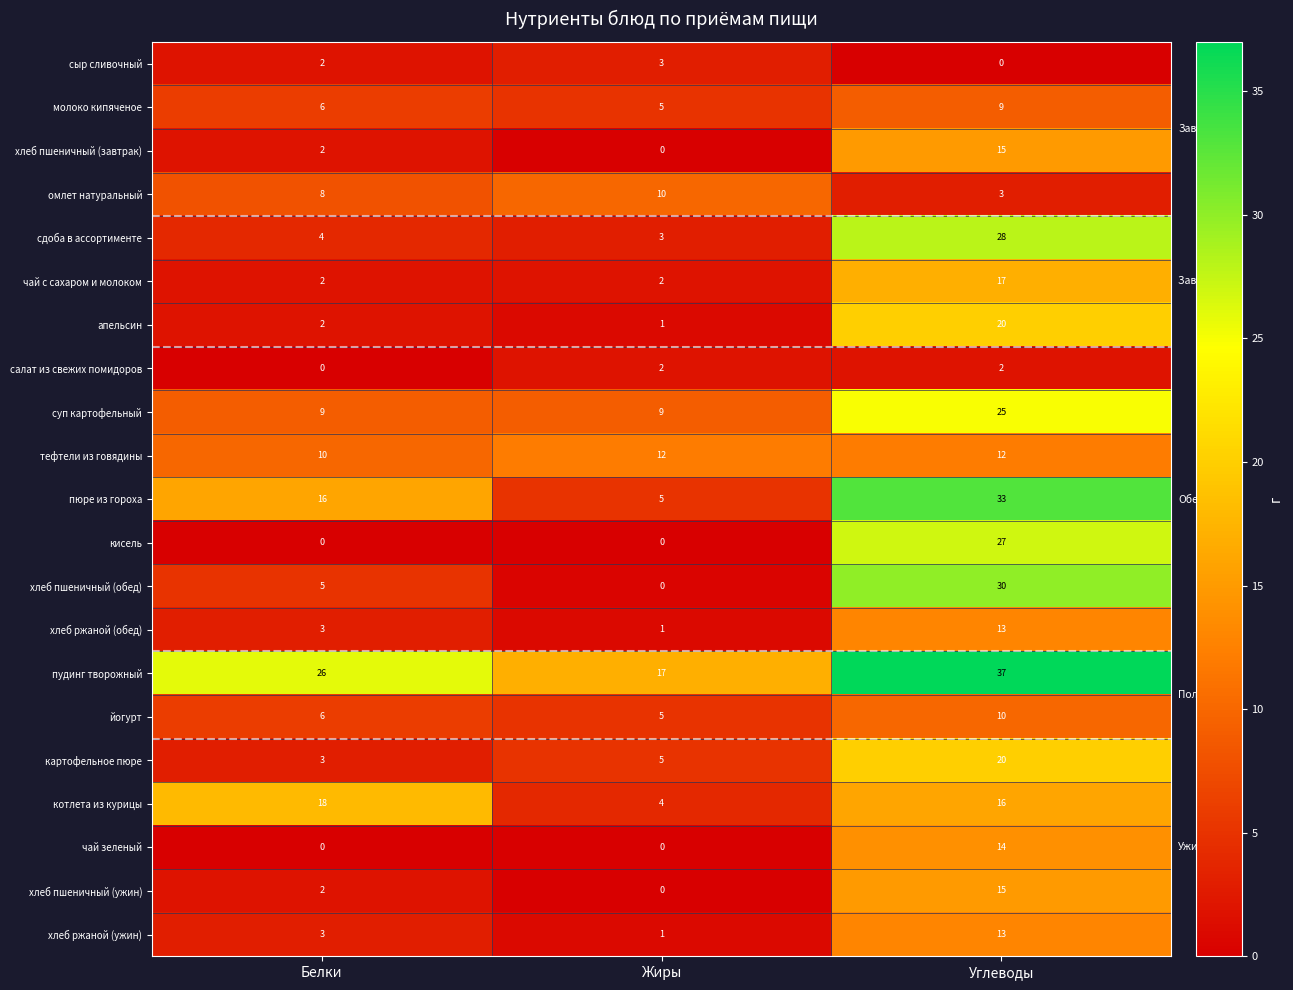

How many series are shown in this chart?

21